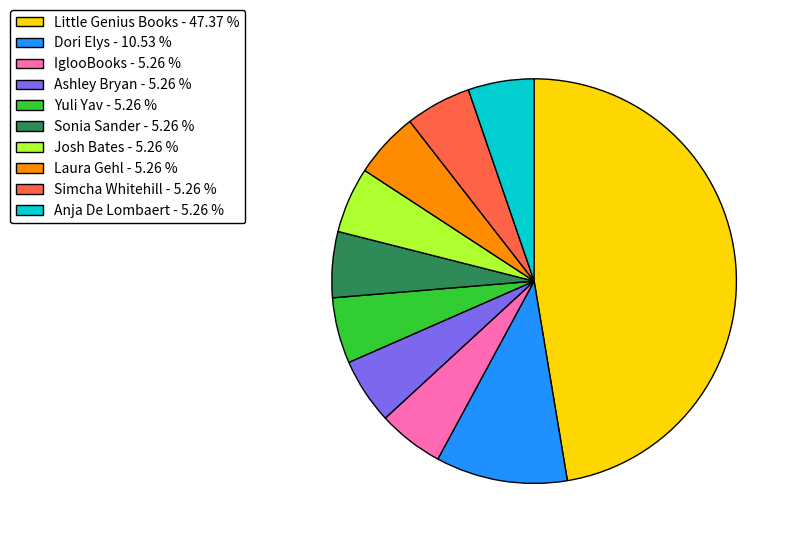

Approximately how many times larger is the value at Simcha Whitehill - 5.26 % compared to IglooBooks - 5.26 %?

1.0